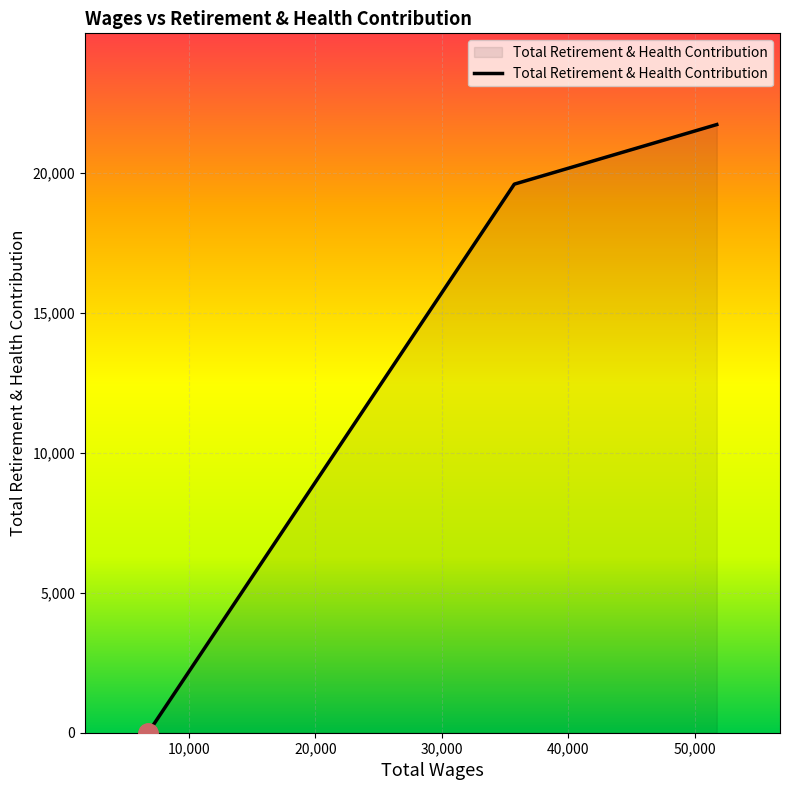

Reading left to right, transcribe all the data shown in this chart.

0	19592	21720